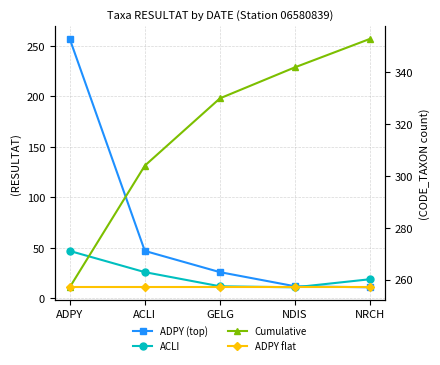

Which series has the largest total across all categories?

Cumulative